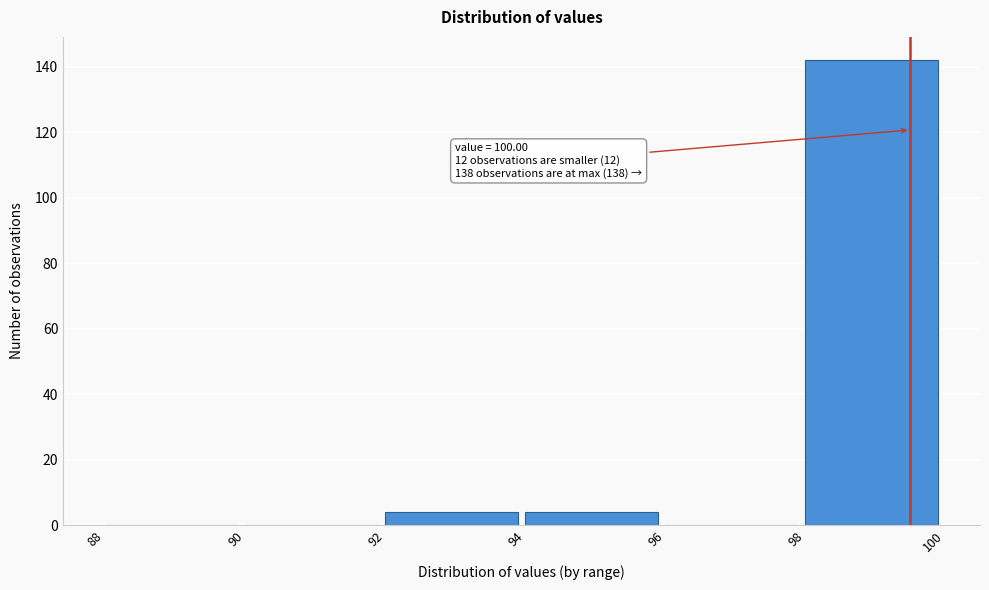

Over which range of the x-axis is the bar tallest?

98 to 100